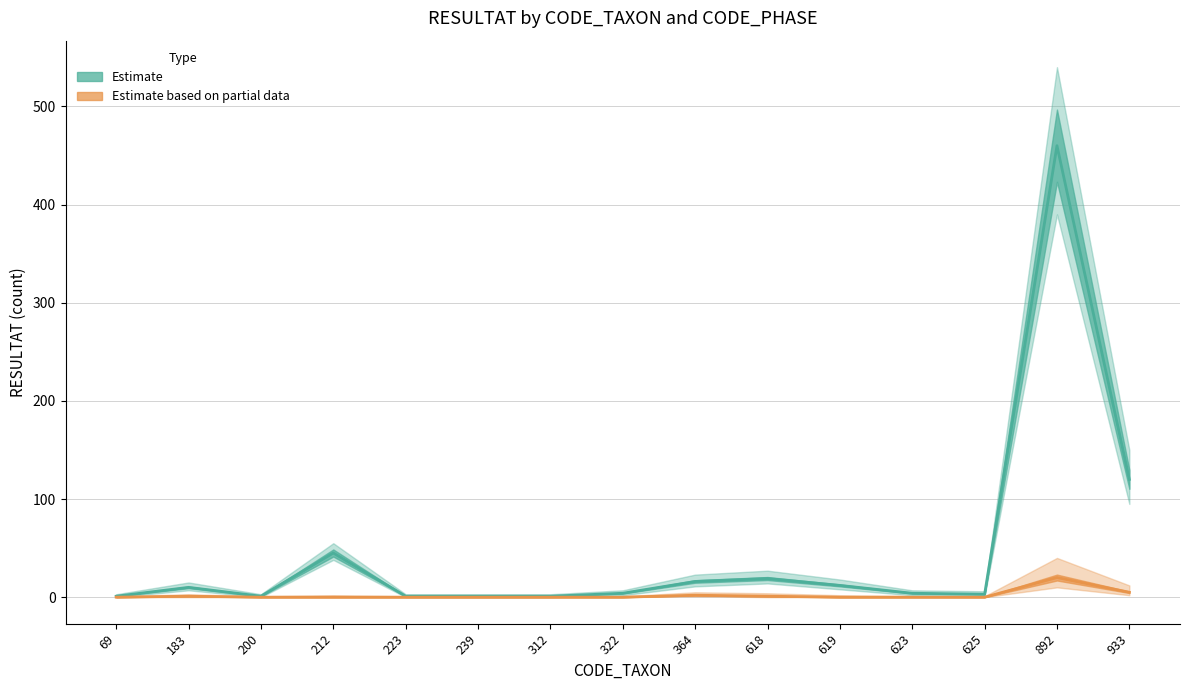

What is the sum of the Phase A Lower values at 223 and 625?

1